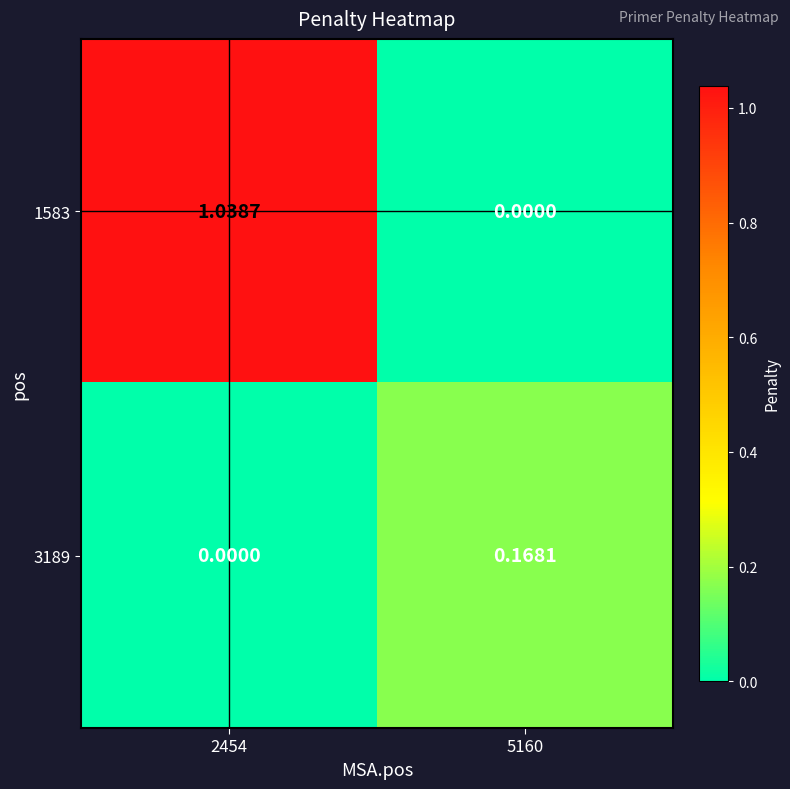

Which series has the largest range (max minus min)?

1583